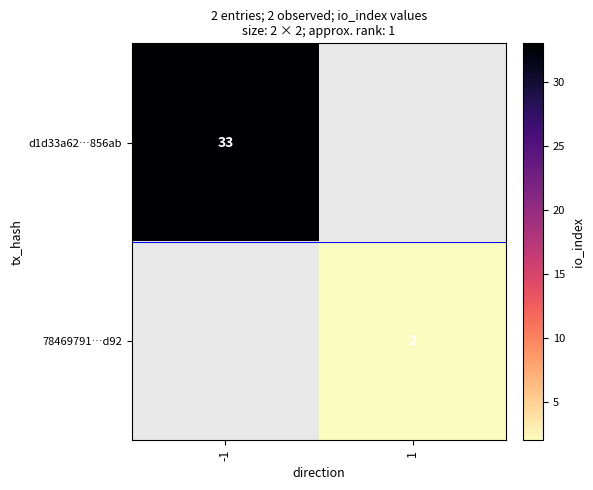

Is it true that 78469791…d92 equals 3 at 1?

False